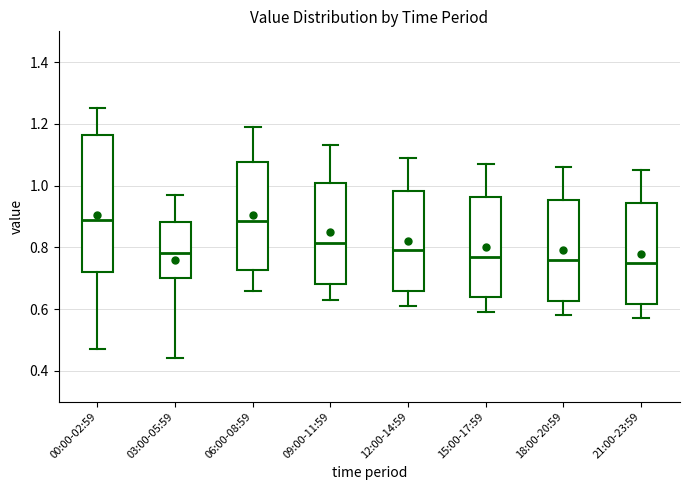

Where does the upper whisker of the box for 21:00-23:59 end on the y-axis? The values are not printed on the chart, so give them approximately, as read against the axis.

1.06